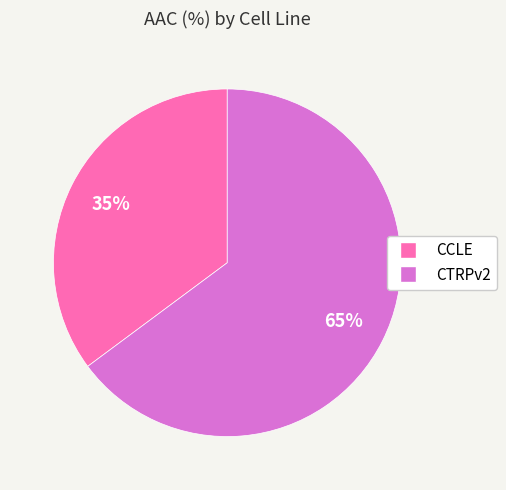

To the nearest percent, what is the average slice percentage?

50%